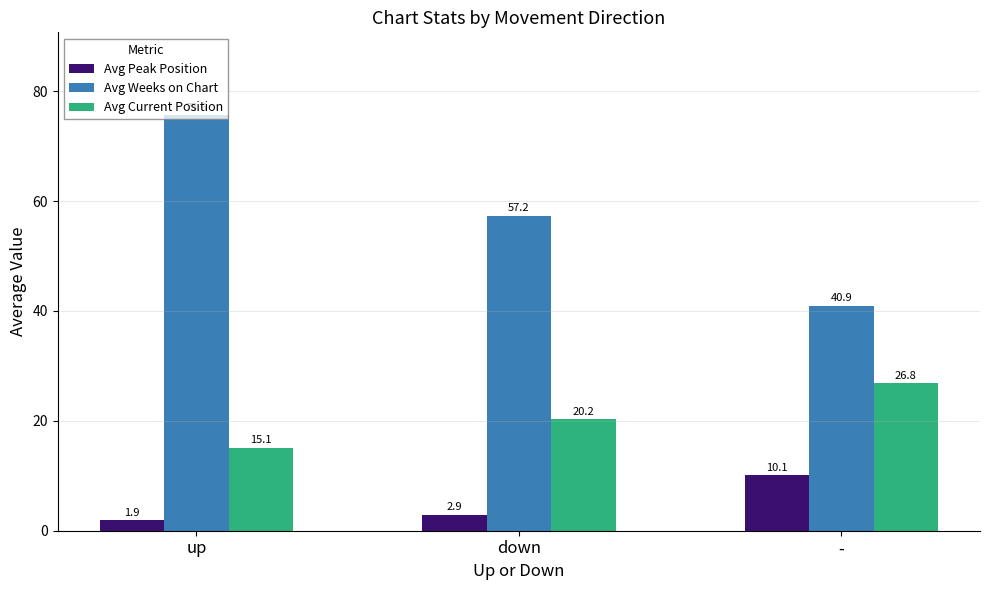

Where is Avg Weeks on Chart nearest to the value 58?

down